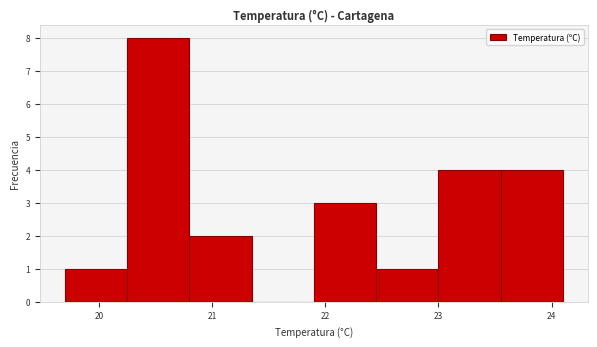

Reading left to right, list every bar in this chart as the range it spans on the x-axis followed by its height. Neither the bar edges nor the heights are printed on the chart, so give them approximately, as read against the axes.

19.70 to 20.25: 1
20.25 to 20.80: 8
20.80 to 21.35: 2
21.35 to 21.90: 0
21.90 to 22.45: 3
22.45 to 23.00: 1
23.00 to 23.55: 4
23.55 to 24.10: 4